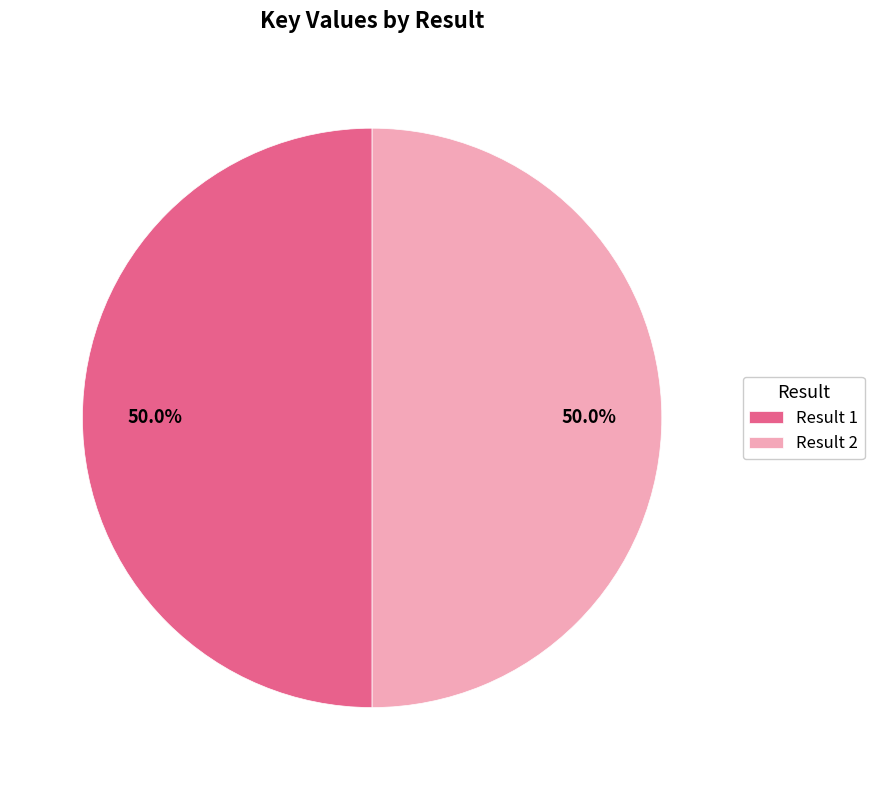

How many slices are in this pie chart?

2